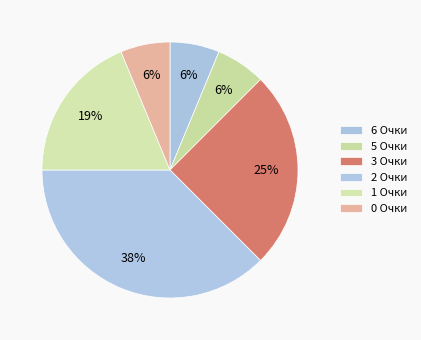

Count the number of slices in the pie.

6